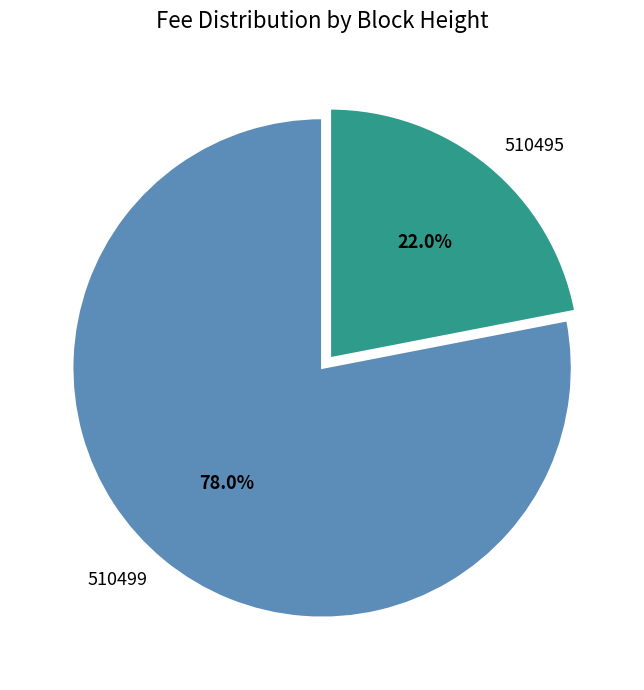

To the nearest percent, what portion does 510495 represent?

22%